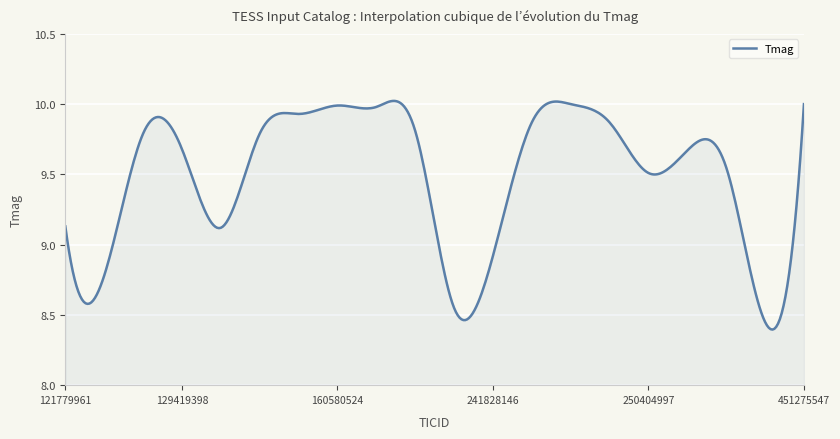

How many lines are shown in the chart?

1